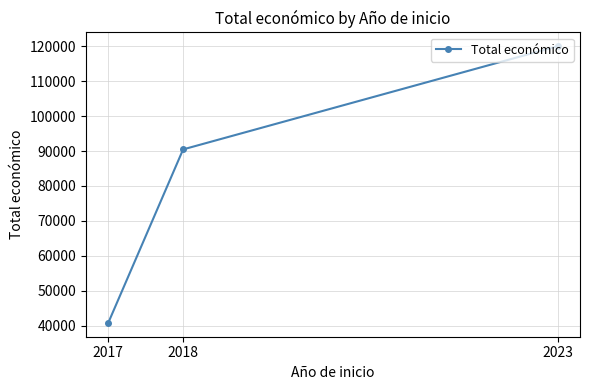

How many values are between 40814 and 120000?

3